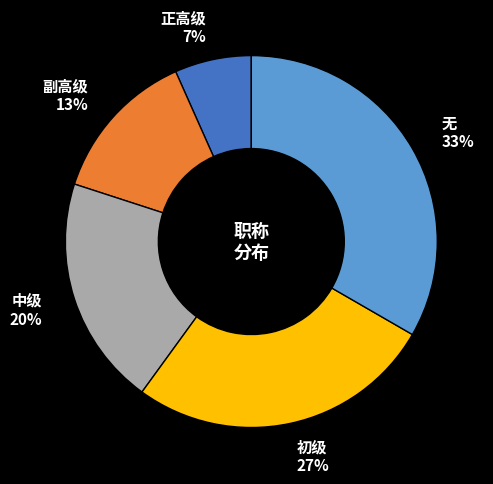

Which category has the biggest portion of the pie?

无